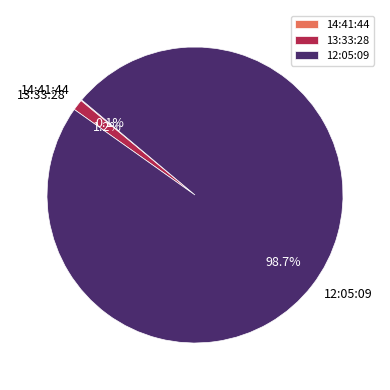

Between 13:33:28 and 12:05:09, which is larger?

12:05:09